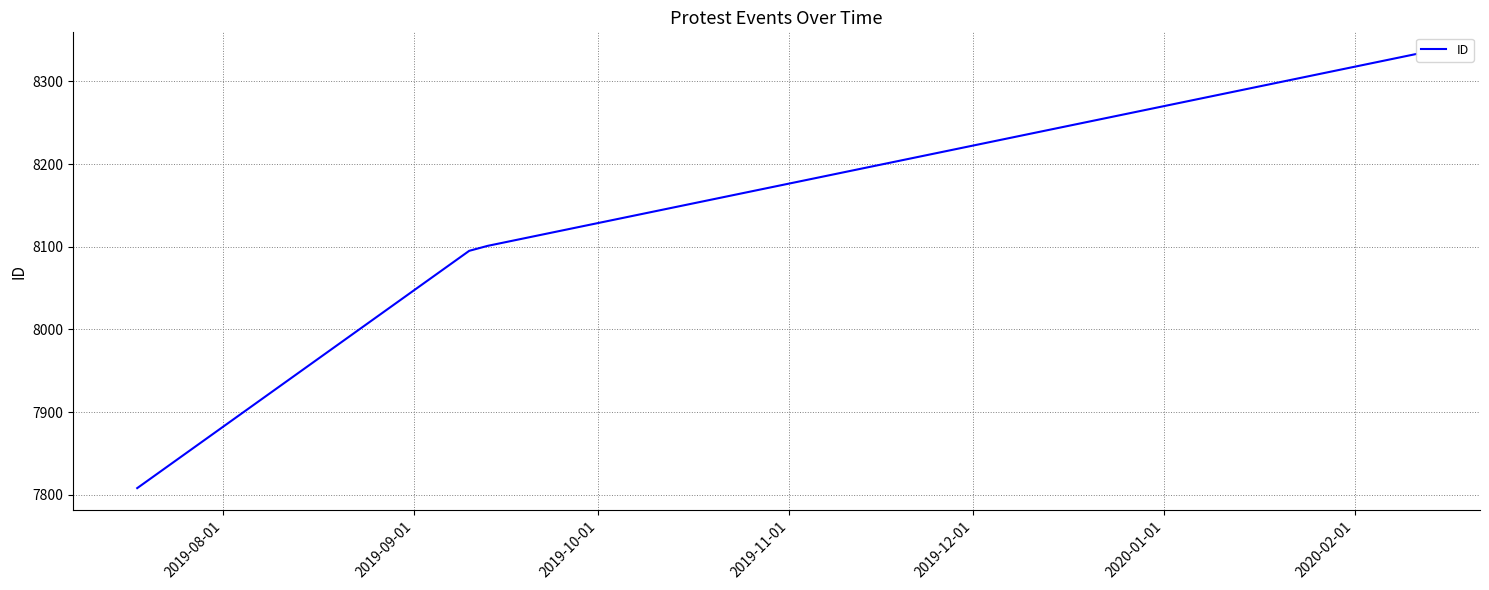

True or false: there are more than 1 points higher than both neighbors.

False